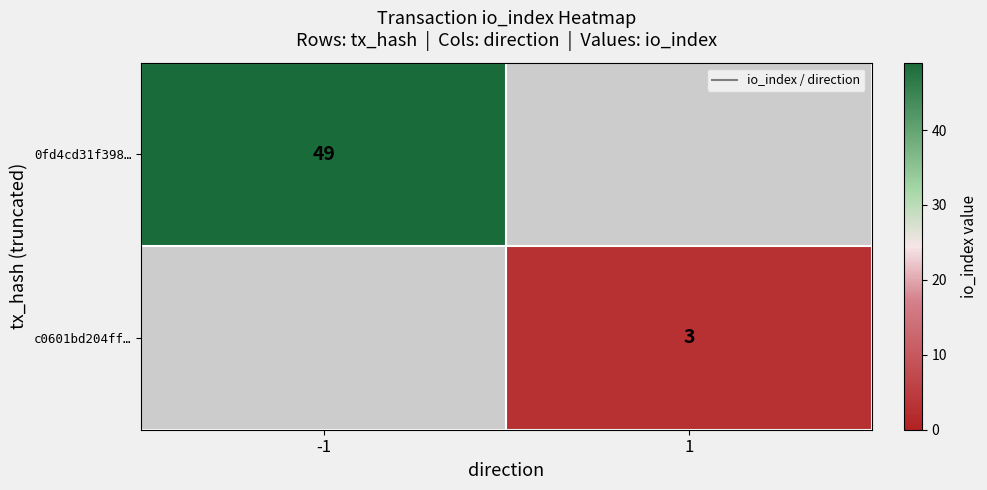

Is the value of 0fd4cd31f398… at -1 greater than the value of c0601bd204ff… at 1?

Yes